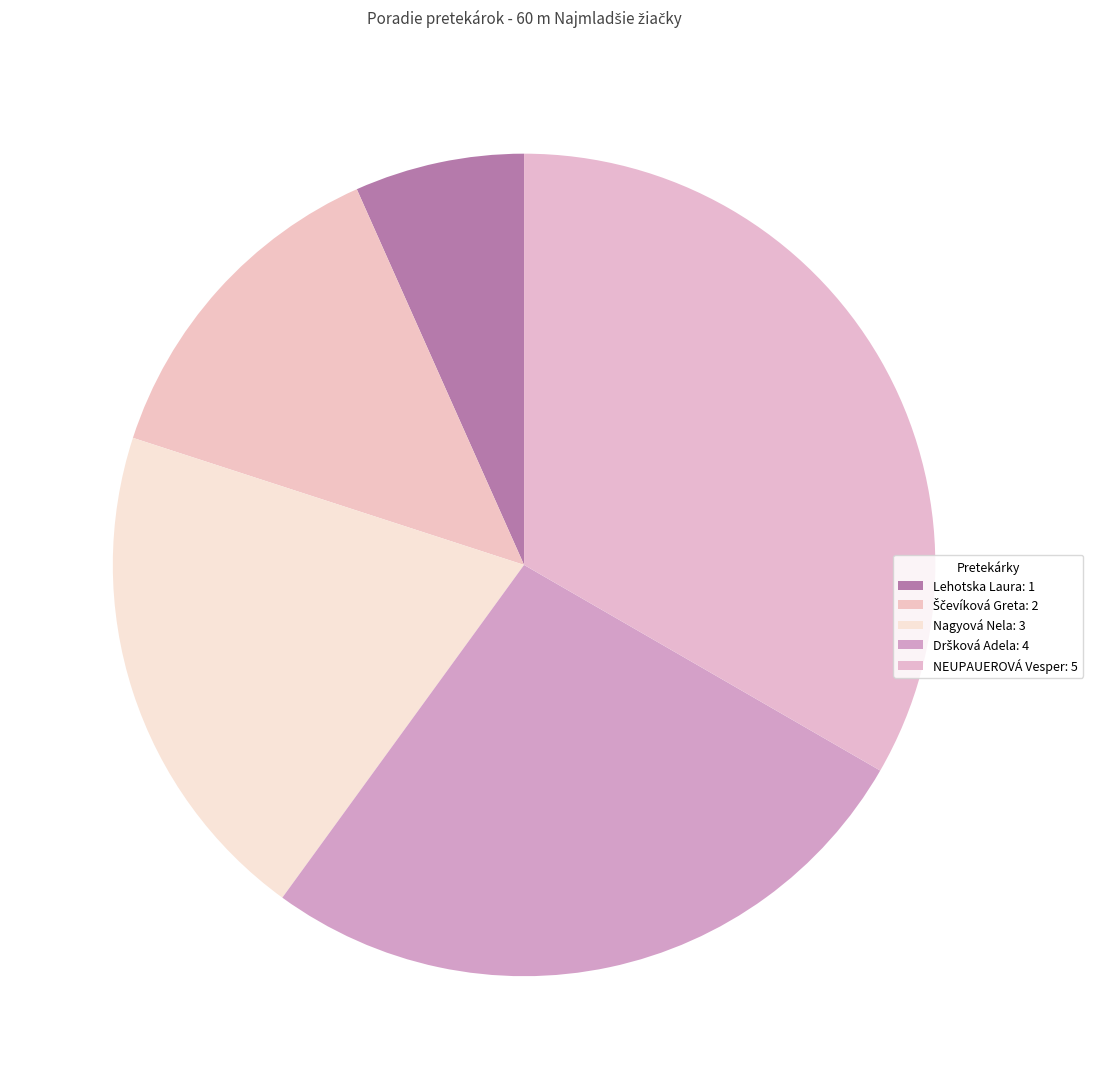

To the nearest percent, what percentage of the pie is Dršková Adela?

27%